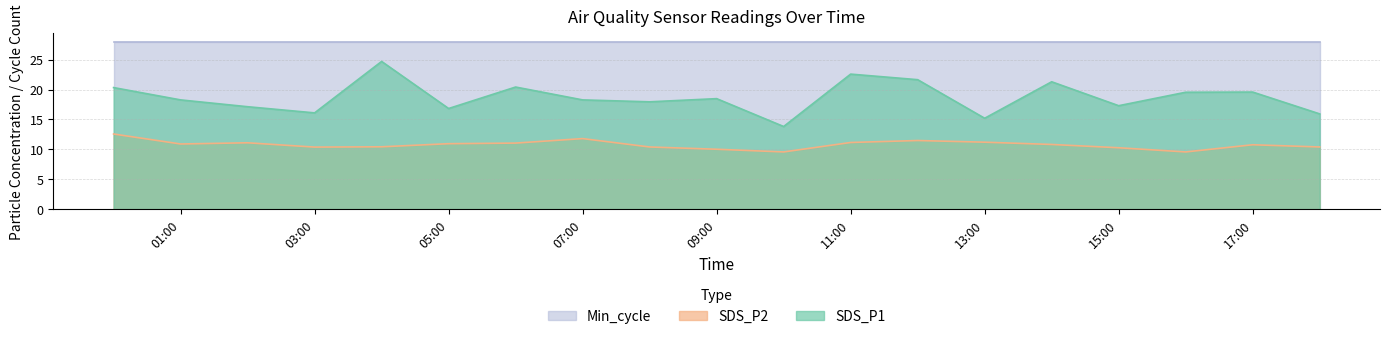

Does the chart have visible grid lines?

Yes